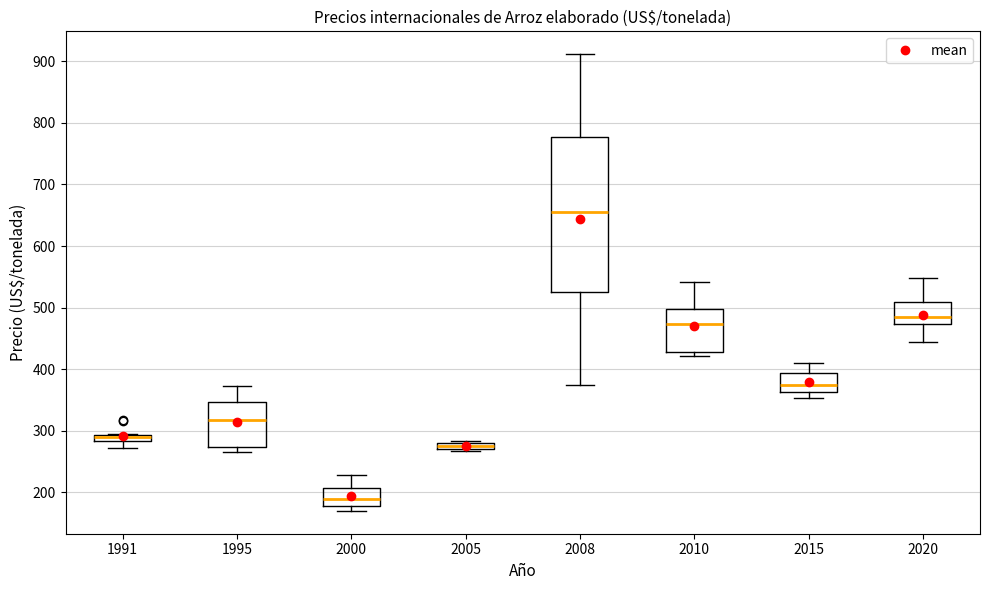

Where does the upper whisker of the box at x = 2015 end on the y-axis? The values are not printed on the chart, so give them approximately, as read against the axis.

410